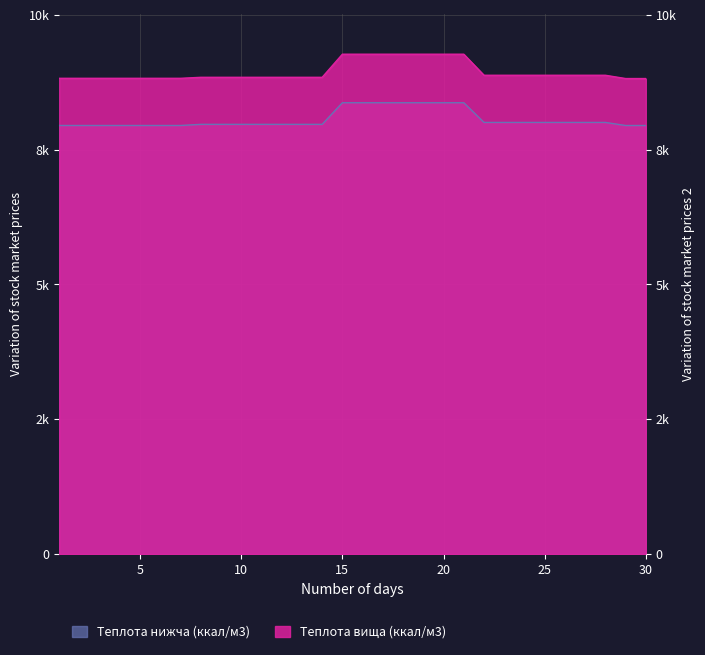

Is the value of Теплота згоряння нижча (ккал/м3) at 21 greater than the value of Теплота згоряння вища (ккал/м3) at 9?

No